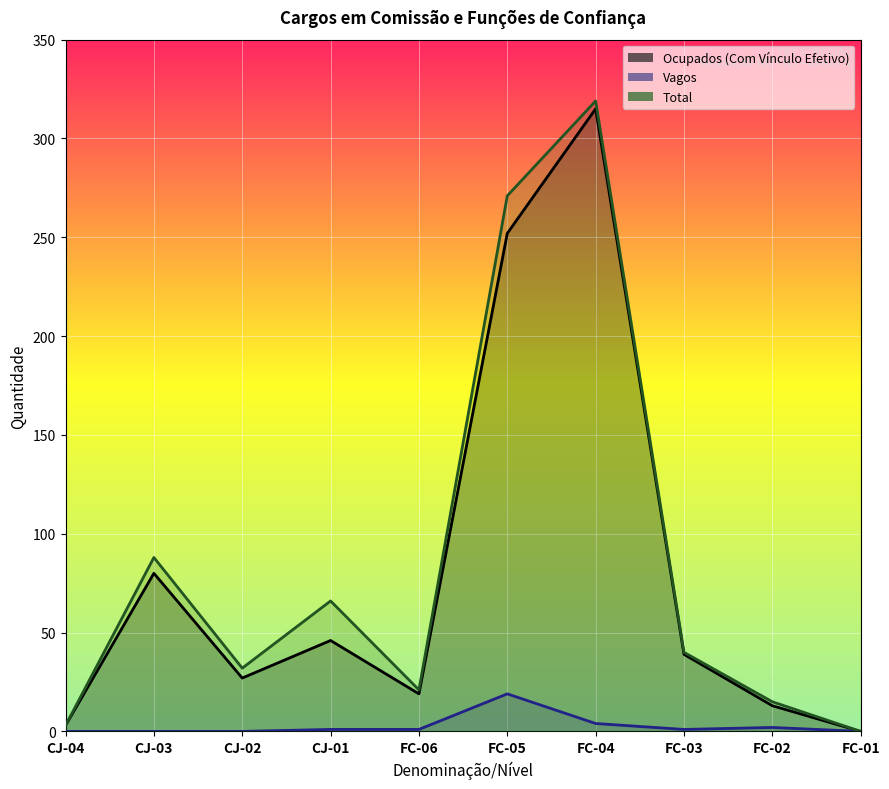

Is the value of Vagos (linha) at FC-05 greater than the value of Ocupados (Com Vínculo Efetivo) (linha) at FC-02?

Yes